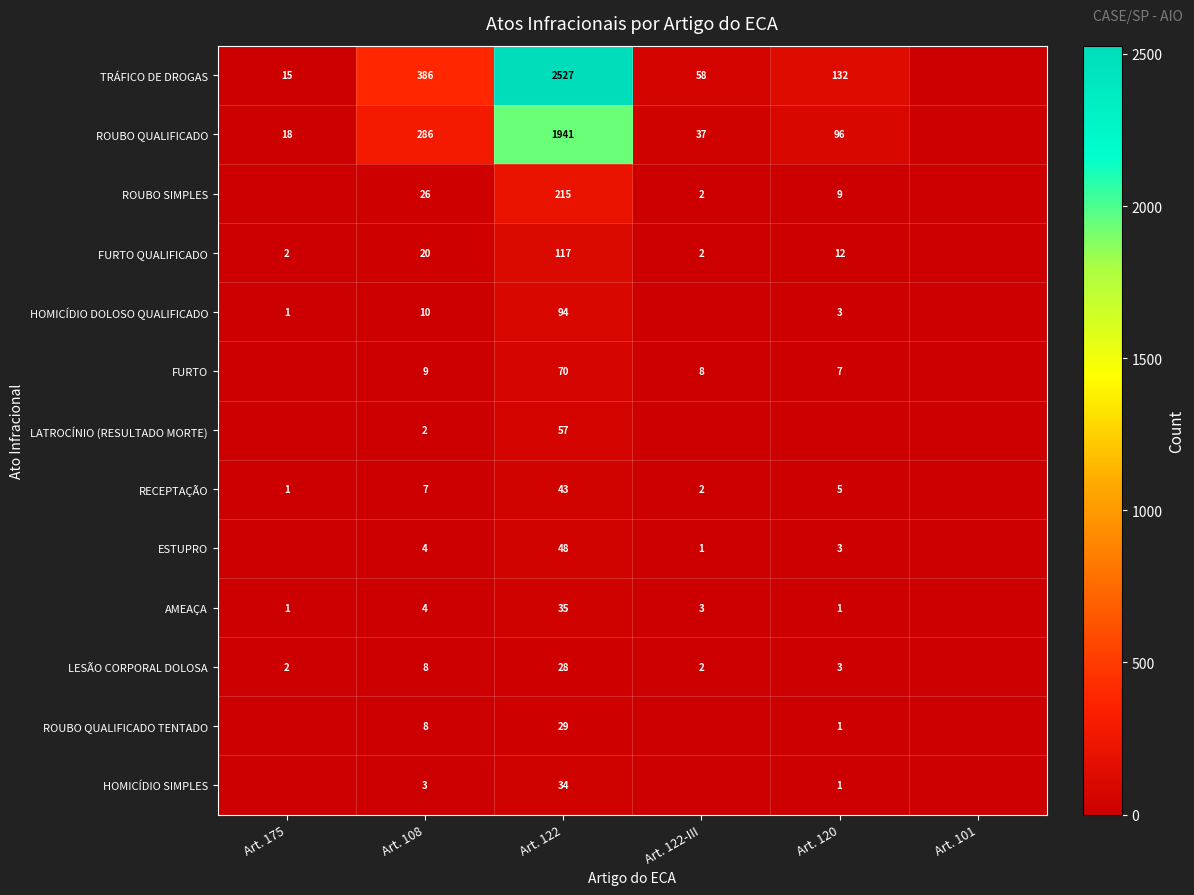

Count the number of categories in the chart.

6